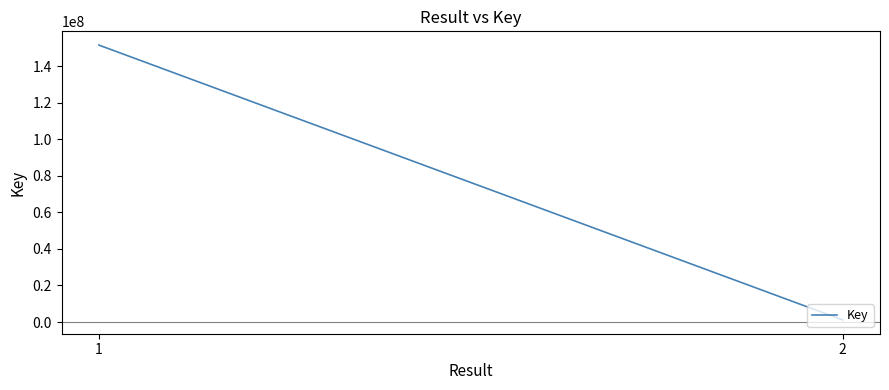

Reading left to right, what are all the values shown in this chart?

151499770	1116360